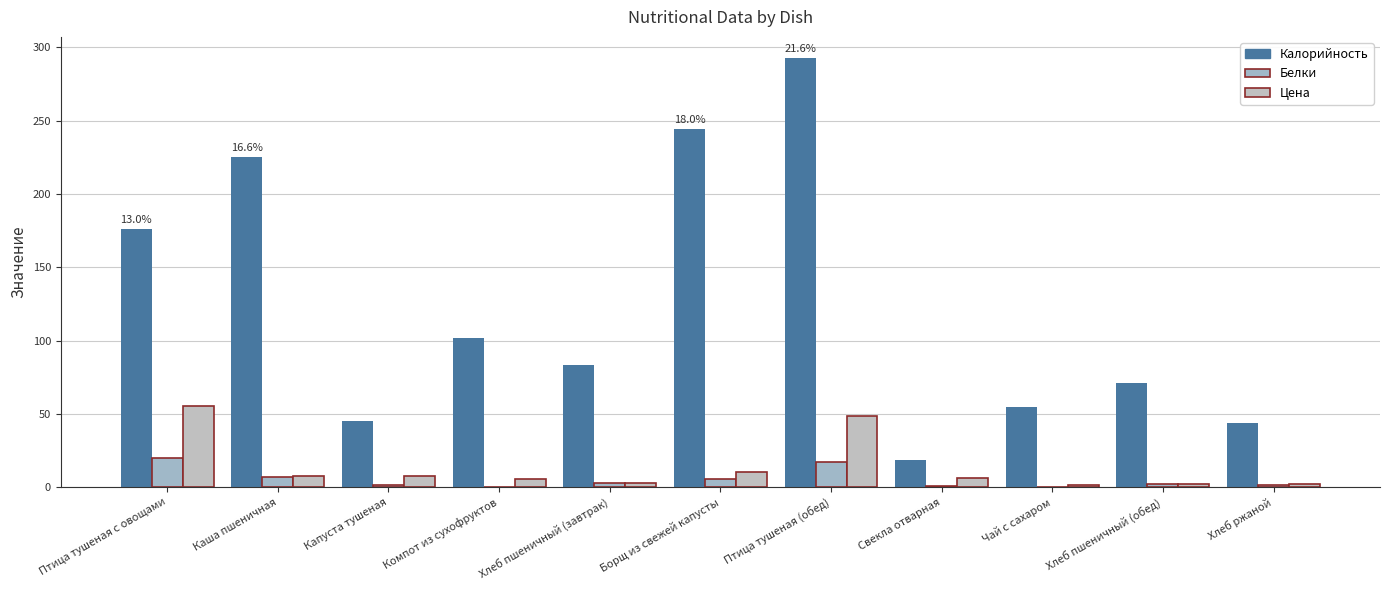

Is it true that Калорийность equals 12.7 at Хлеб ржаной?

False